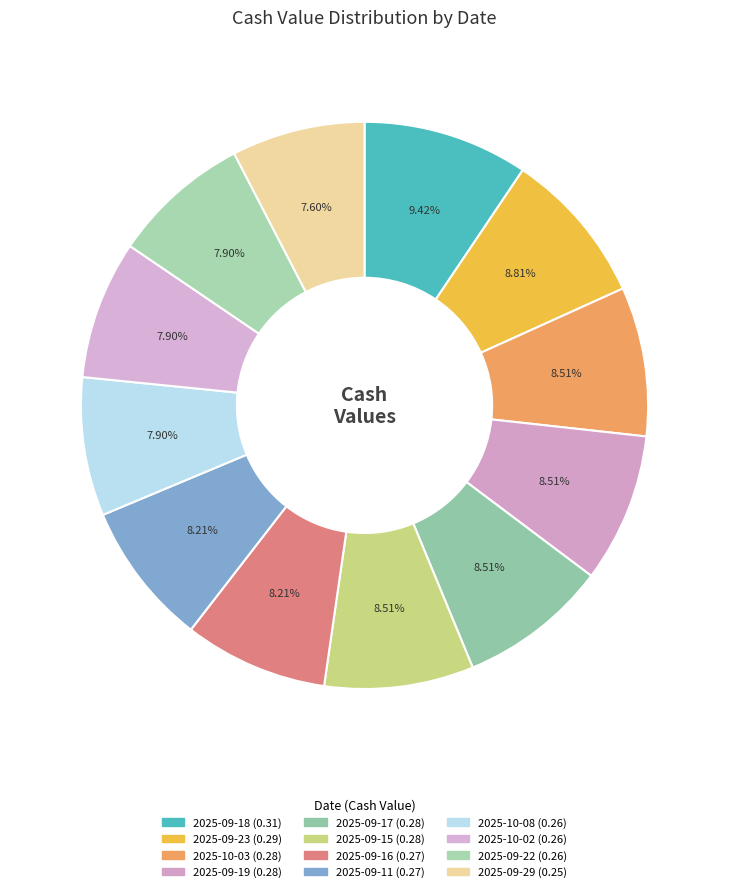

Does any single category account for the majority?

No